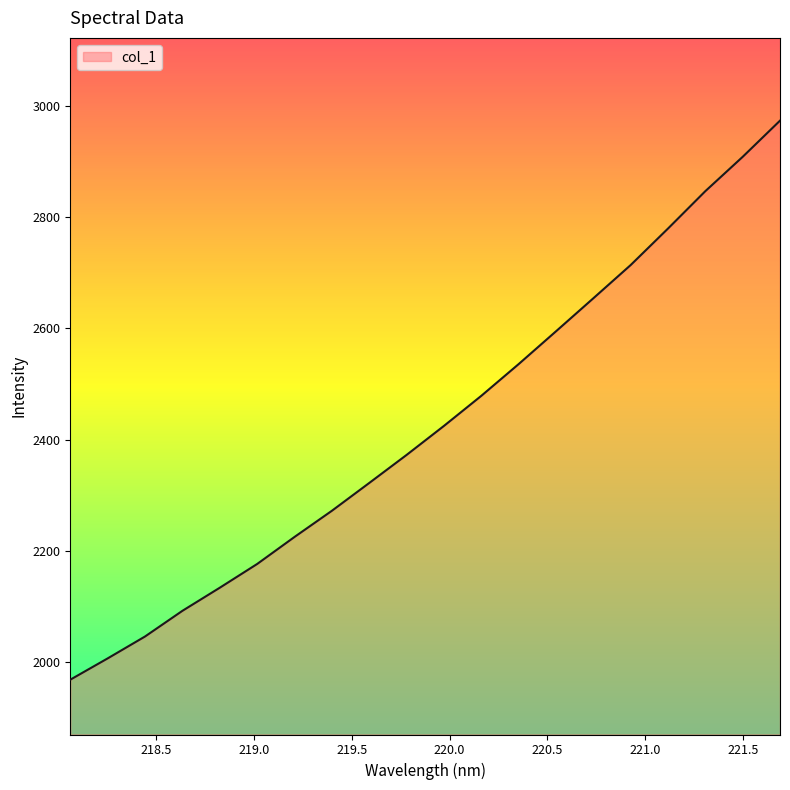

What is the minimum value shown in the chart?

1968.8